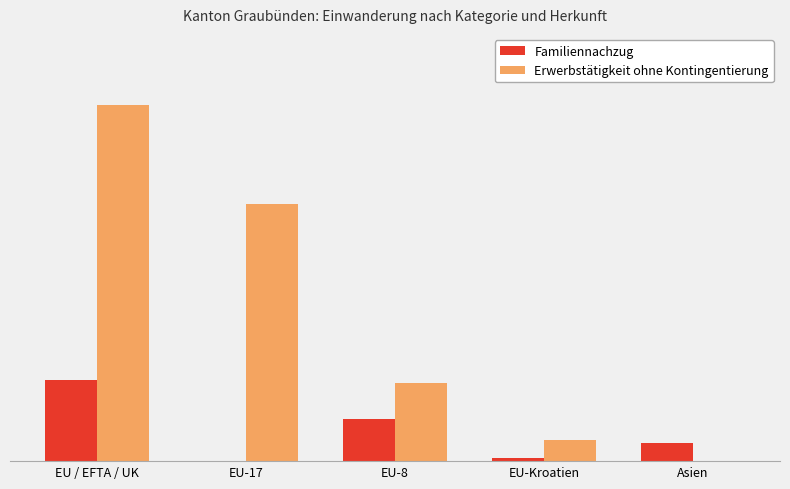

Are the bars grouped side by side (vs. stacked)?

Yes